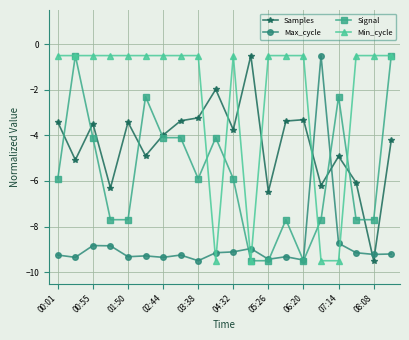

Which series has the largest total across all categories?

Min_cycle